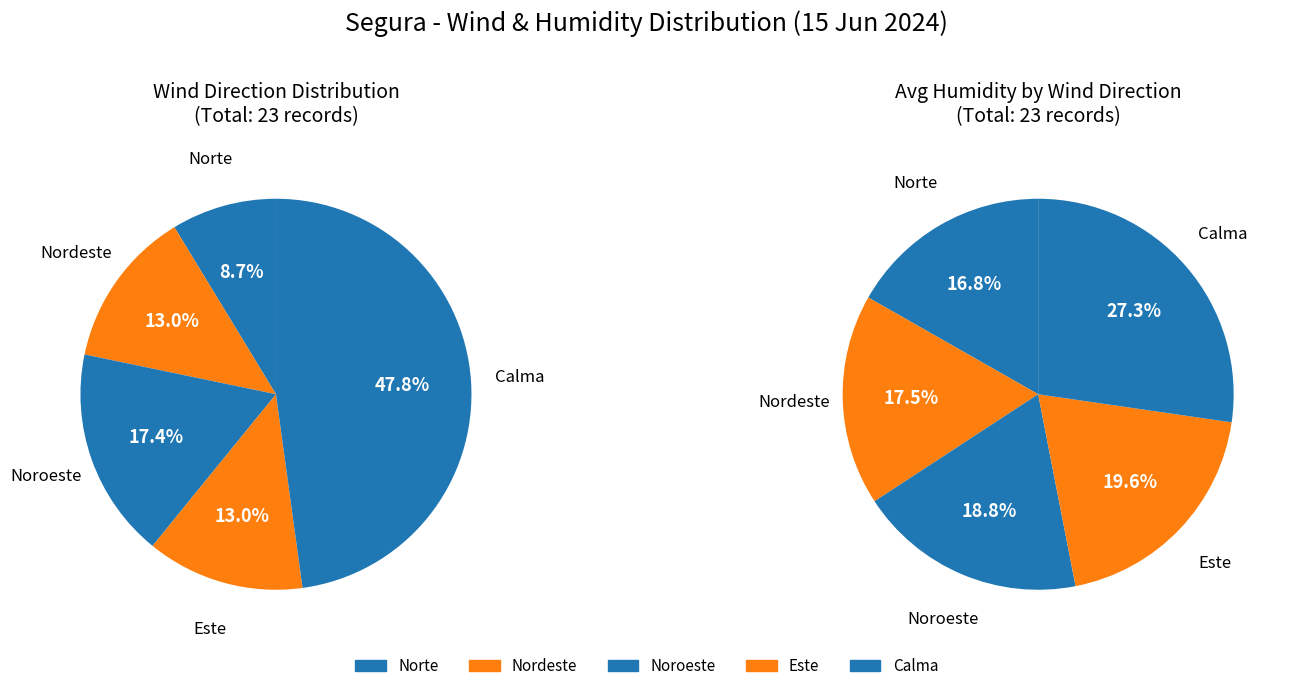

To the nearest percent, what portion does Norte represent?

9%